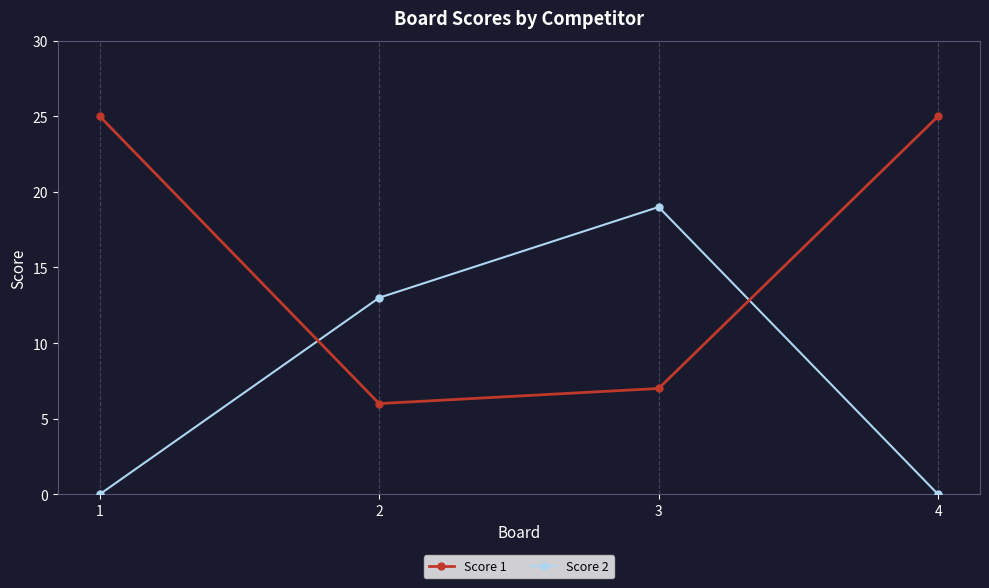

How many data points does each series have?

4